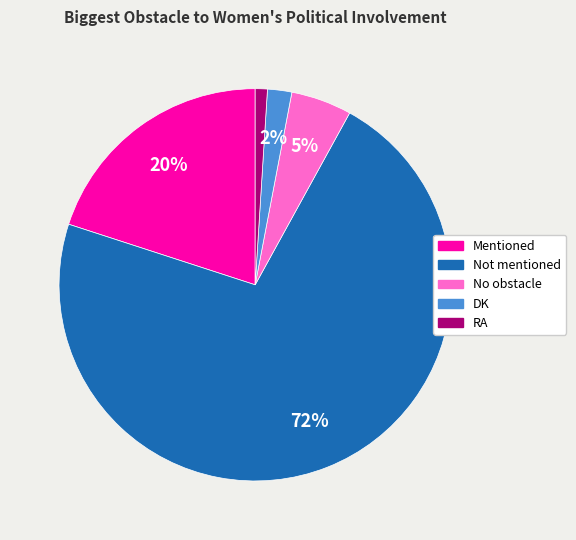

Combined, do No obstacle and DK account for over 50%?

No